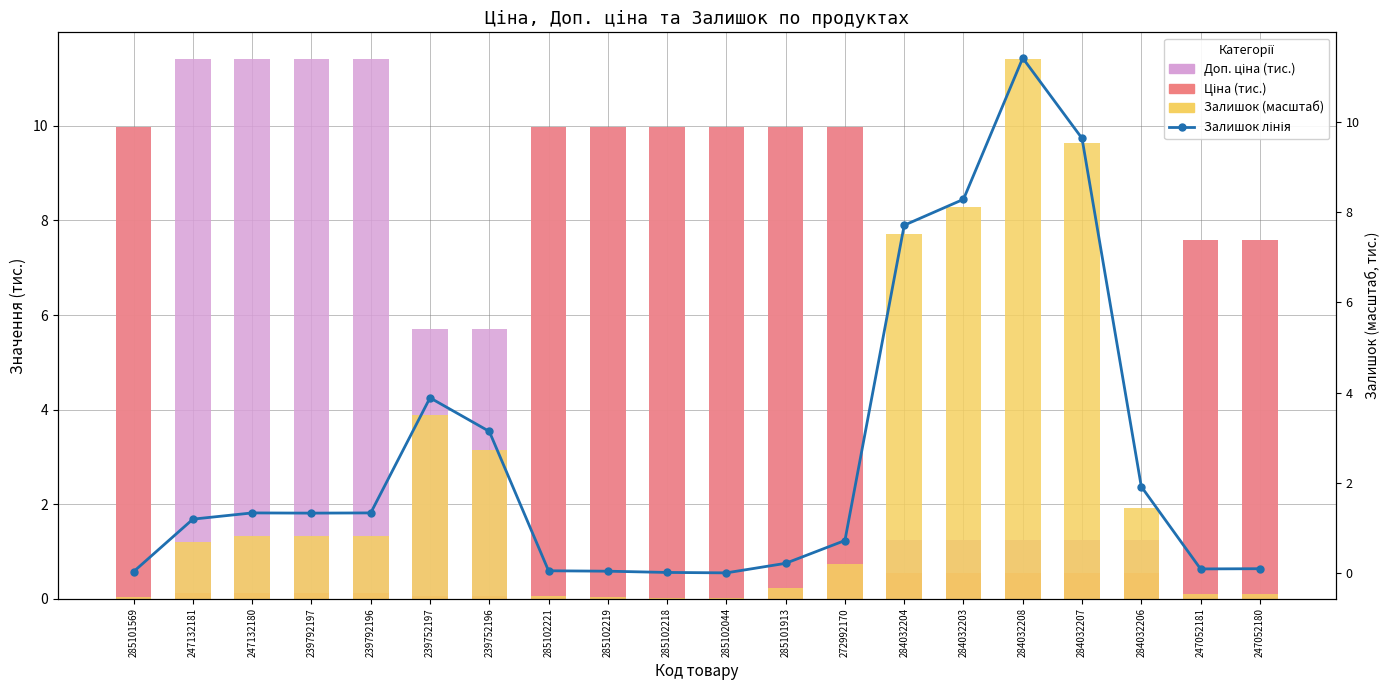

What is the total value across all series at 239752196?

8.9